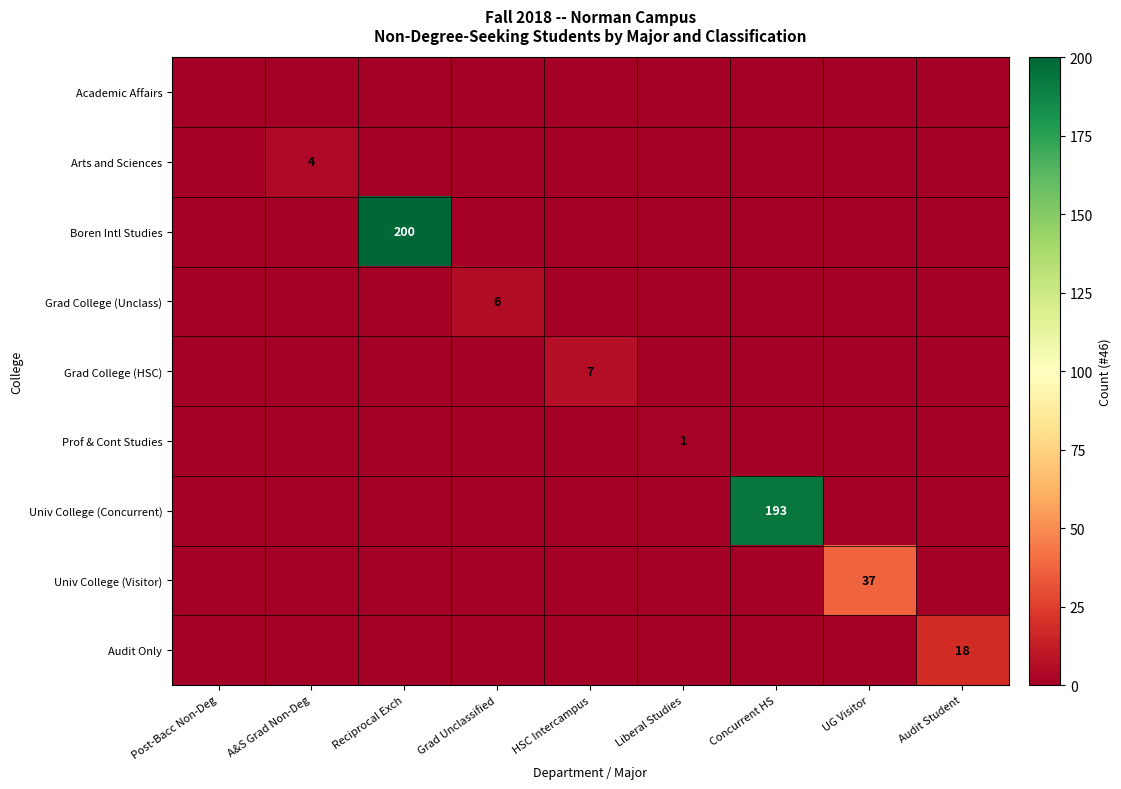

The value of Arts and Sciences at Audit Student is 3. True or false?

False